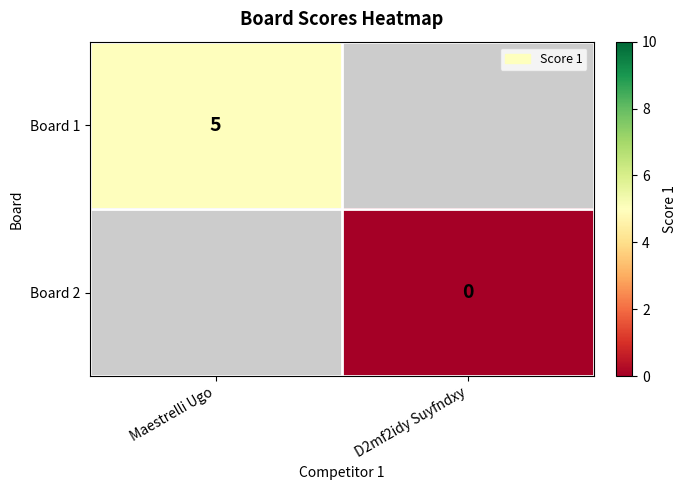

Is the value of Board 2 at D2mf2idy Suyfndxy greater than the value of Board 1 at Maestrelli Ugo?

No